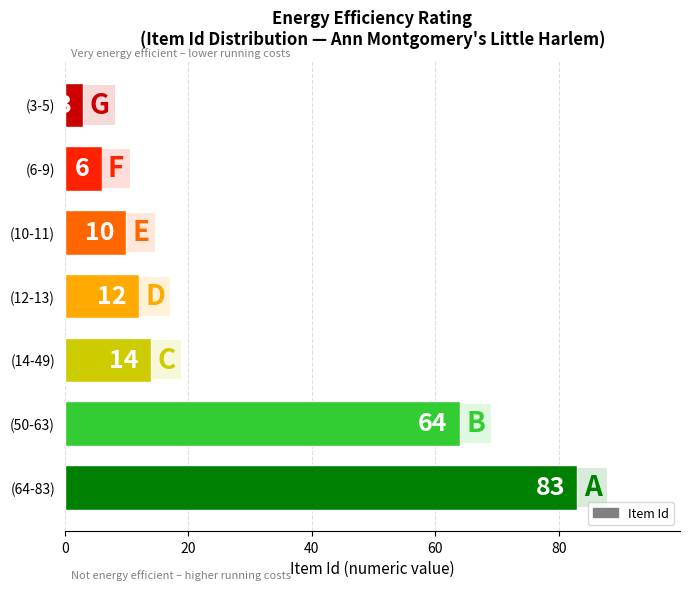

Rank the categories by value from lowest to highest.

(3-5), (6-9), (10-11), (12-13), (14-49), (50-63), (64-83)